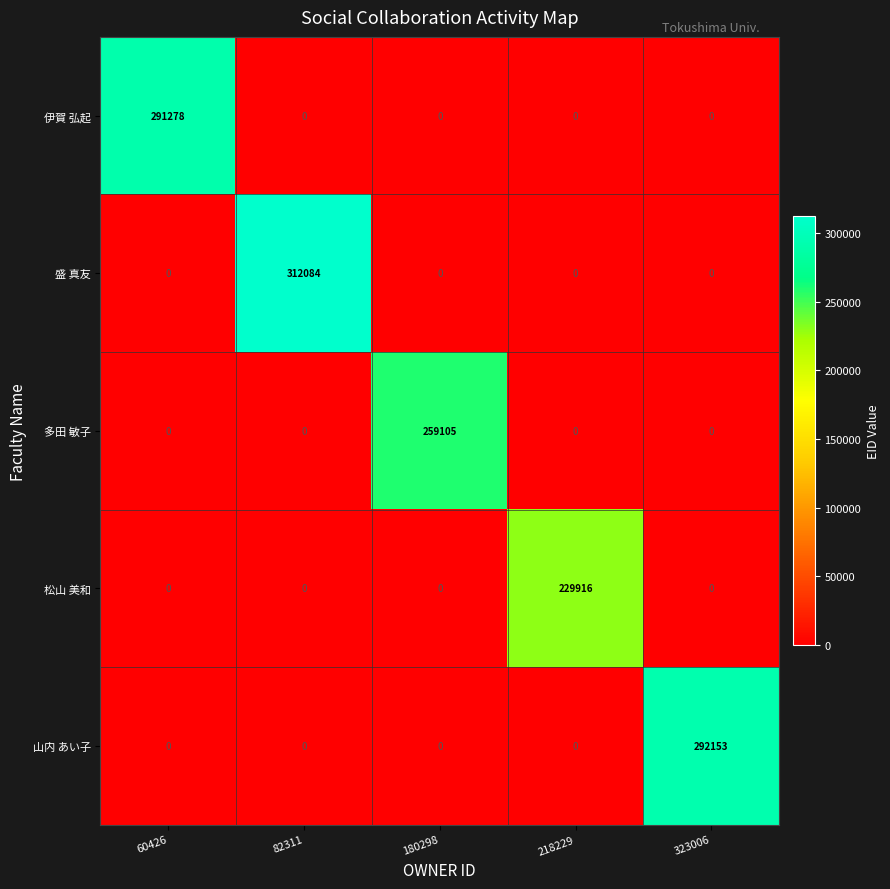

What is the total value across all series at 60426?

291278